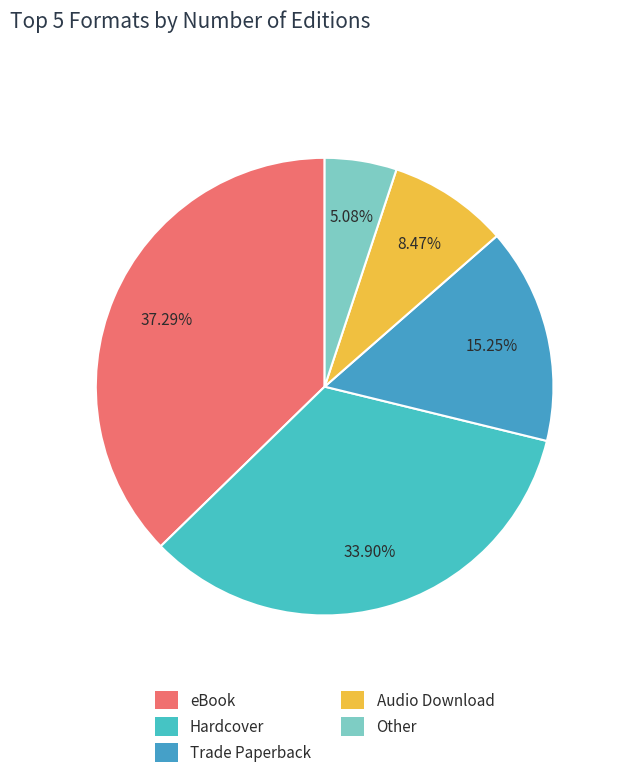

To the nearest percent, what is the difference between the Trade Paperback and Audio Download slice percentages?

7%